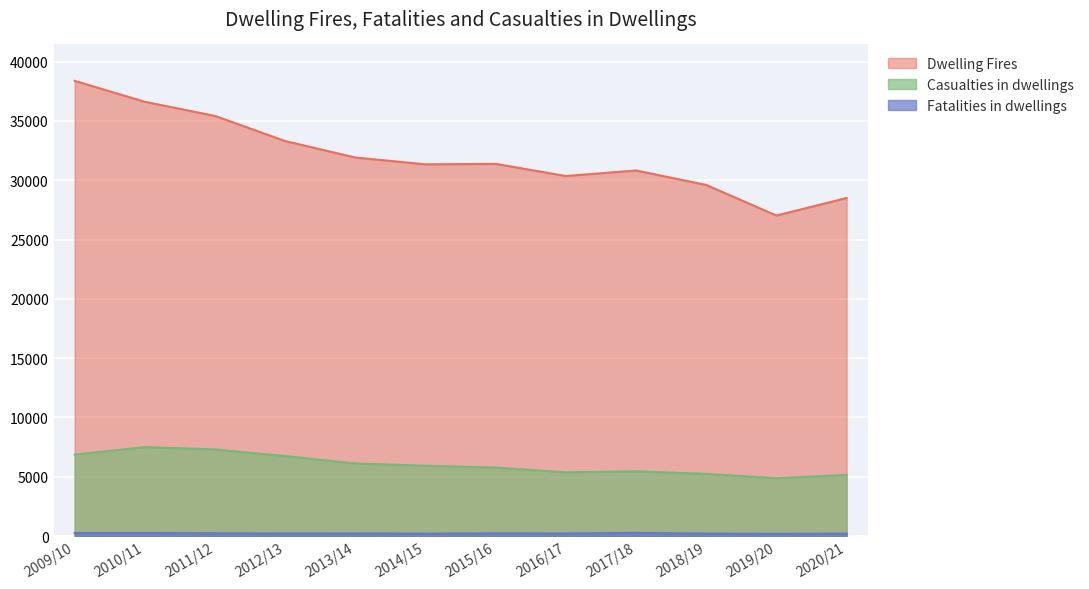

What is the difference between the highest and lowest values at 2010/11?

36356